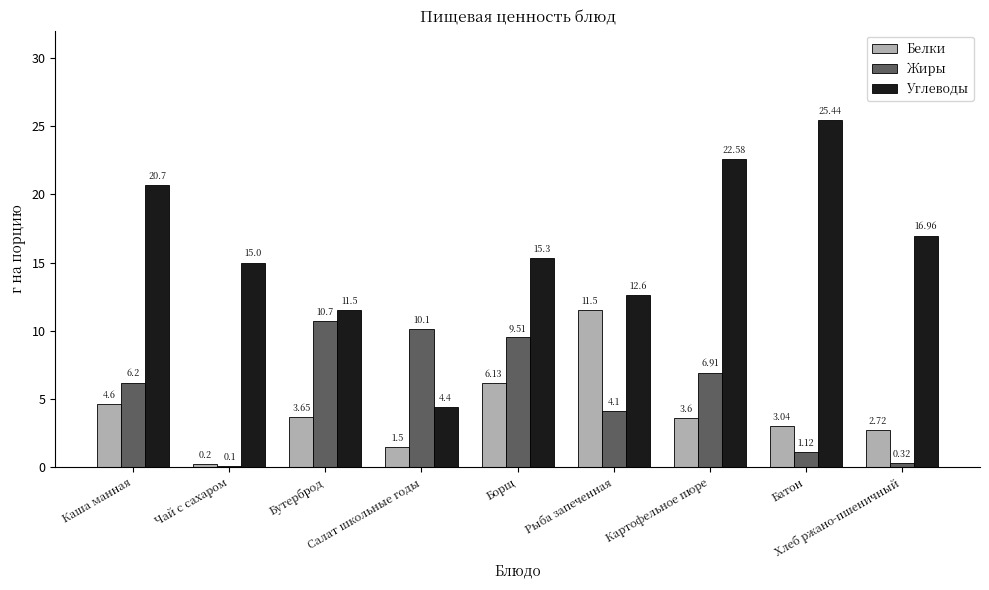

What is the label of the 4th bar from the right?

Рыба запеченная